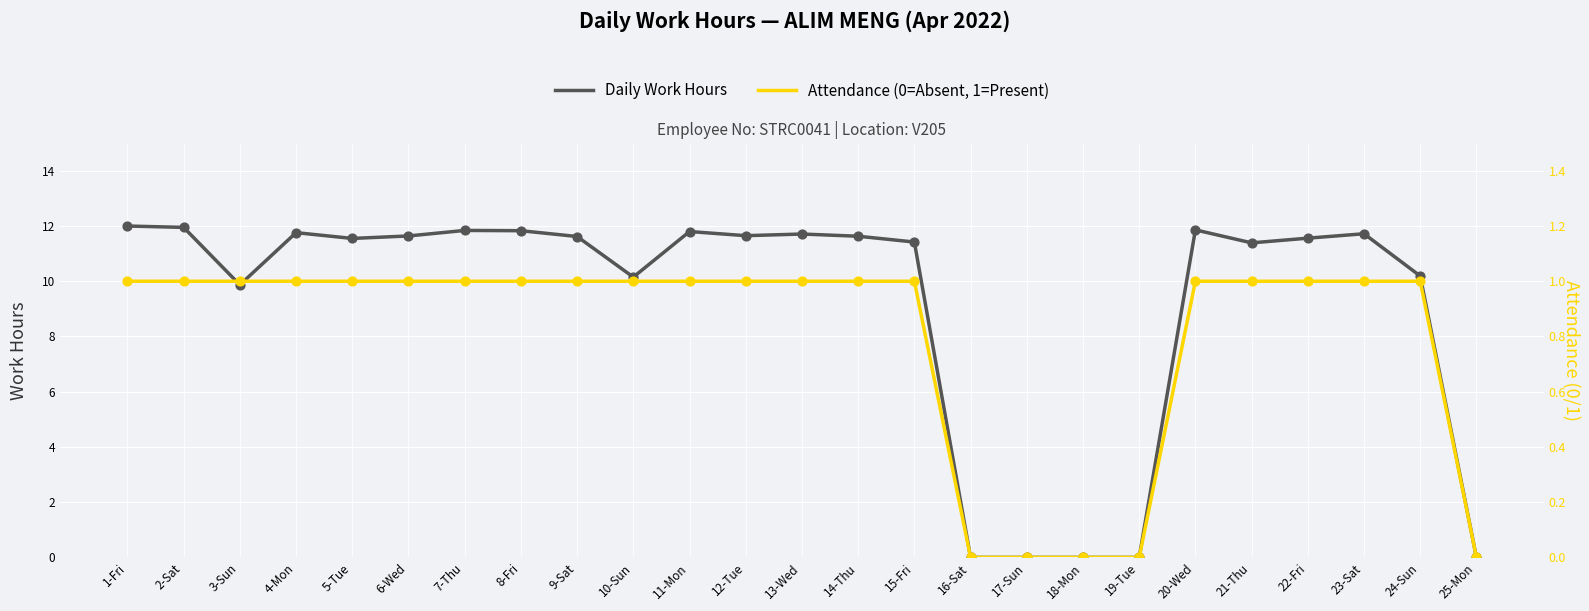

Is the value of Daily Work Hours at 16-Sat greater than the value of Attendance (0=Absent, 1=Present) at 24-Sun?

No